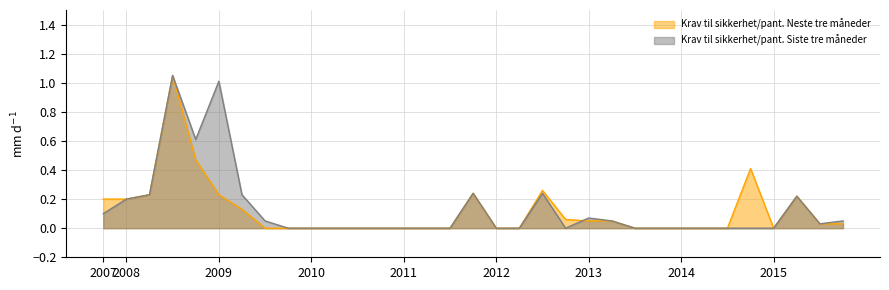

Reading right to left, list all the values displayed in this chart.

Krav til sikkerhet/pant. Neste tre måneder: 0.0	0.0	0.2	0.0	0.4	0.0	0.0	0.0	0.0	0.0	0.1	0.1	0.1	0.3	0.0	0.0	0.2	0.0	0.0	0.0	0.0	0.0	0.0	0.0	0.0	0.0	0.1	0.2	0.5	1.1	0.2	0.2	0.2
Krav til sikkerhet/pant. Siste tre måneder: 0.1	0.0	0.2	0.0	0.0	0.0	0.0	0.0	0.0	0.0	0.1	0.1	0.0	0.2	0.0	0.0	0.2	0.0	0.0	0.0	0.0	0.0	0.0	0.0	0.0	0.1	0.2	1.0	0.6	1.1	0.2	0.2	0.1